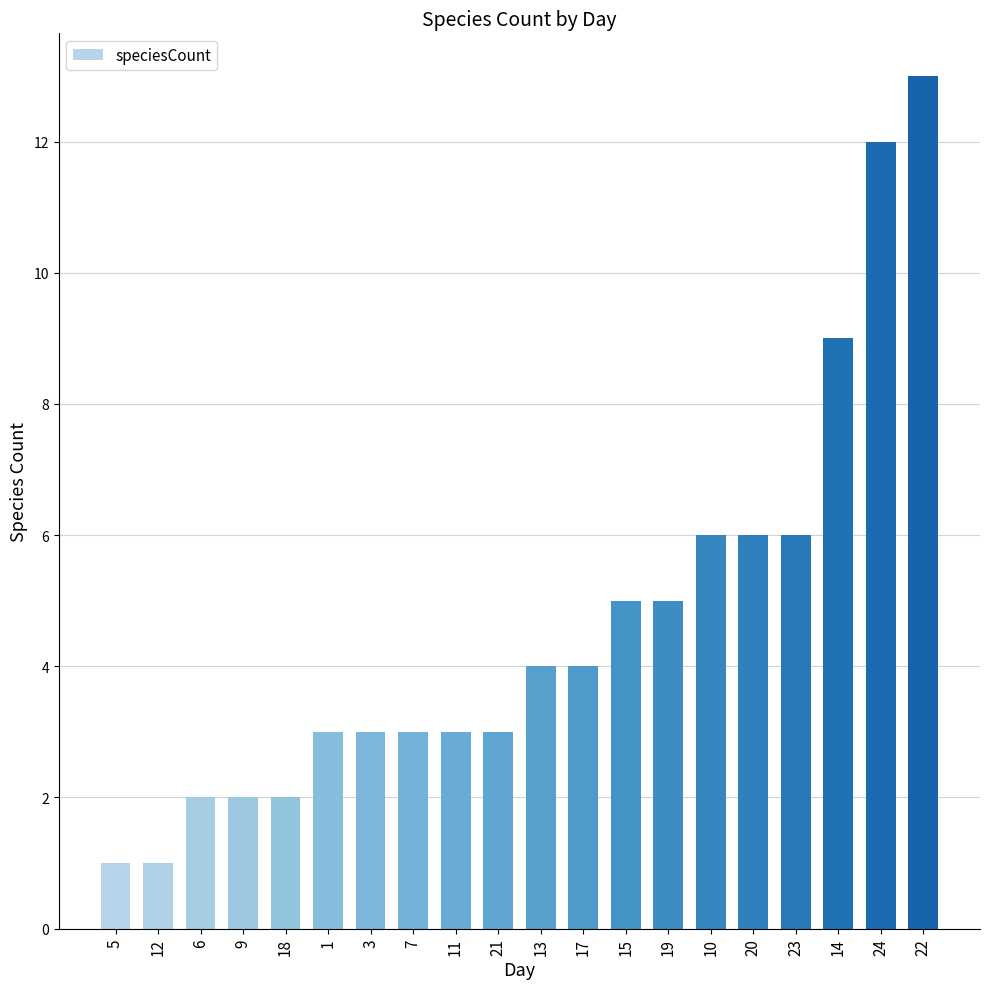

What is the difference between the maximum and minimum values?

12